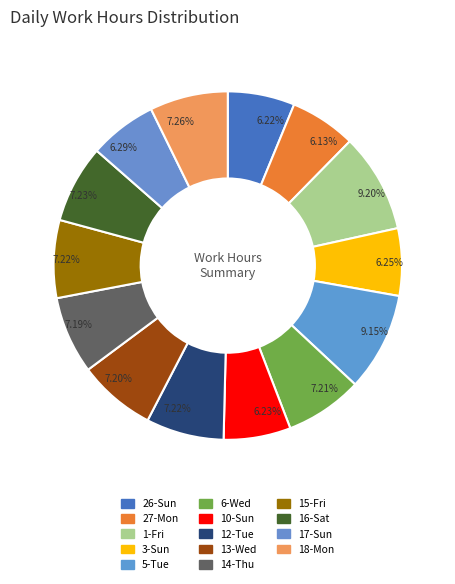

To the nearest percent, what portion does 16-Sat represent?

7%